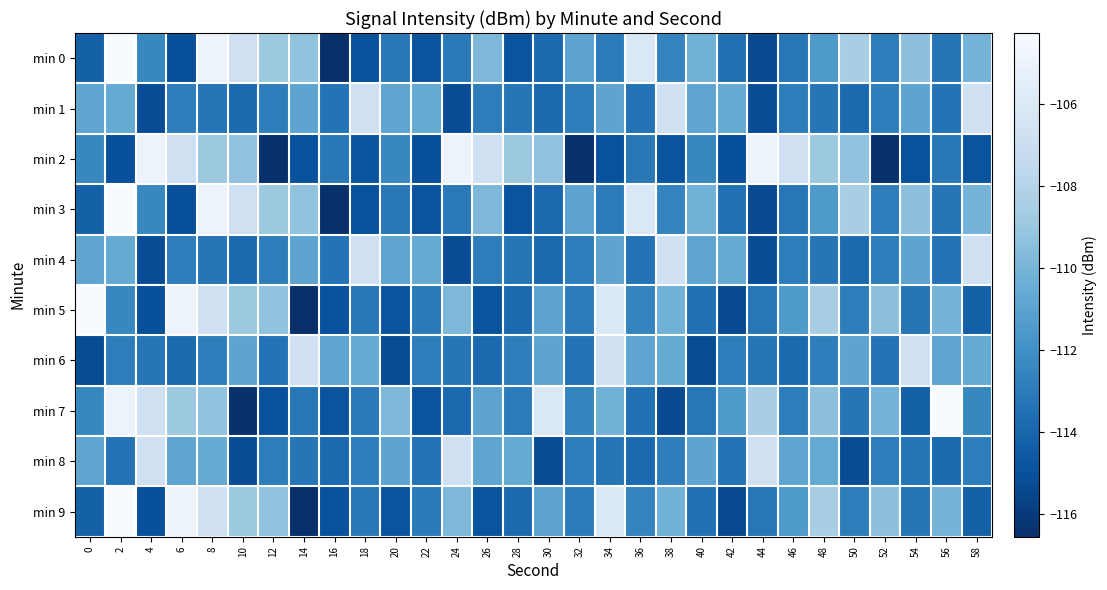

Between 2 and 26, which is larger?

2